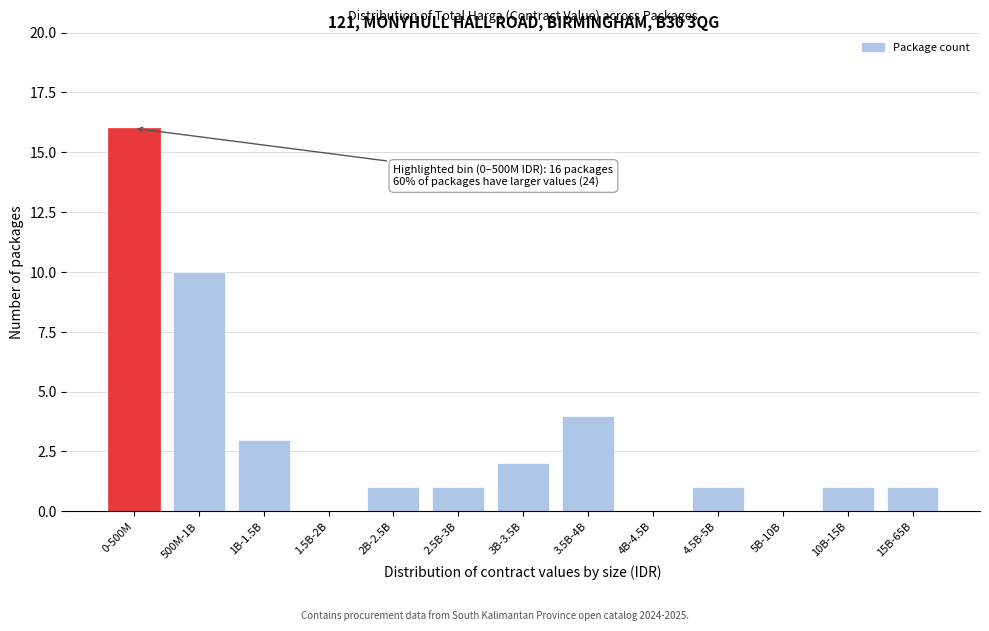

Reading left to right, list all the values displayed in this chart.

0-500M=16	500M-1B=10	1B-1.5B=3	1.5B-2B=0	2B-2.5B=1	2.5B-3B=1	3B-3.5B=2	3.5B-4B=4	4B-4.5B=0	4.5B-5B=1	5B-10B=0	10B-15B=1	15B-65B=1